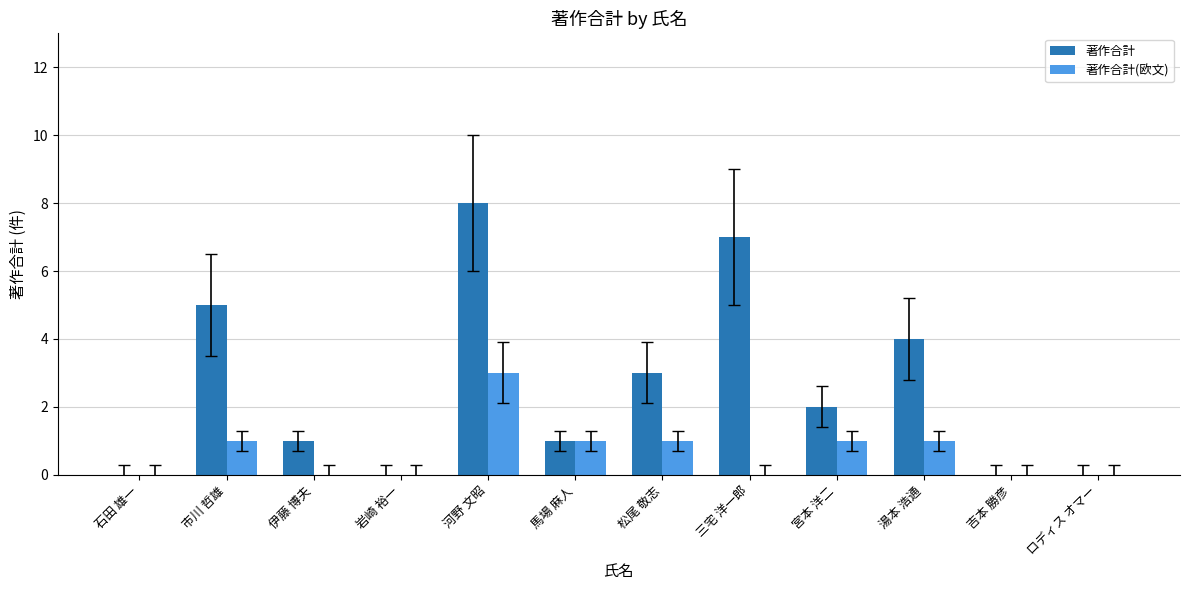

What is the greatest value displayed?

8